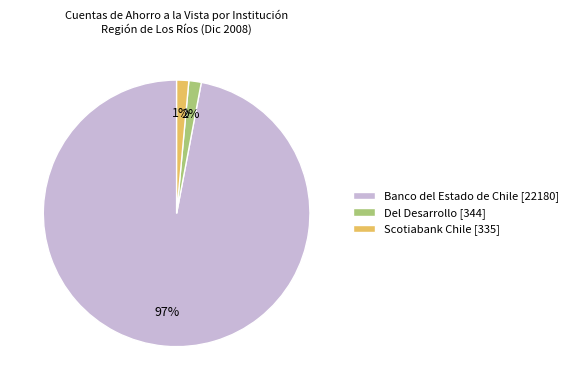

To the nearest percent, what is the average slice percentage?

33%